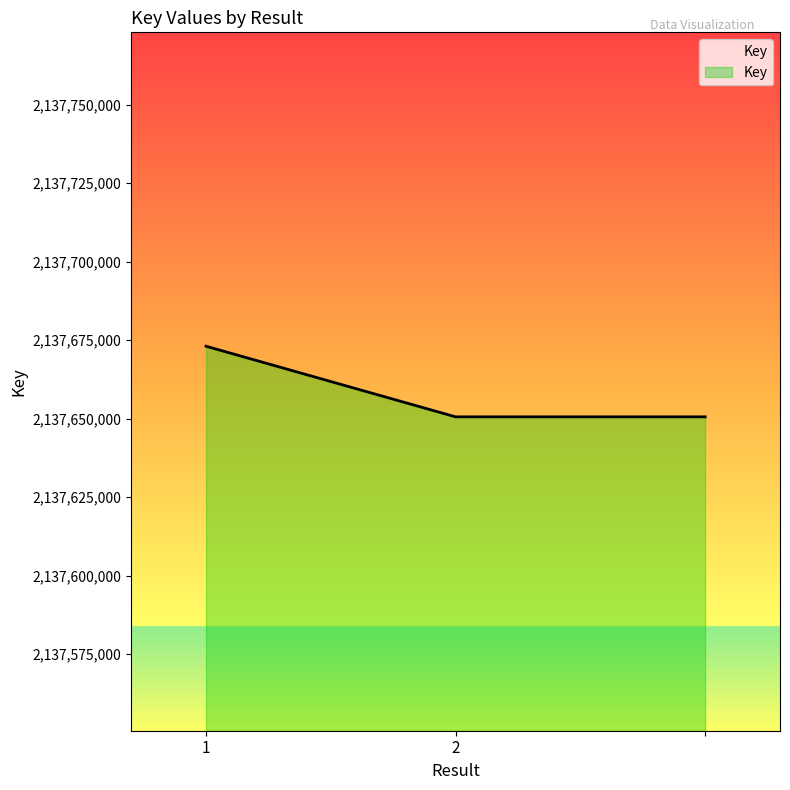

What is the smallest value displayed?

2137650569